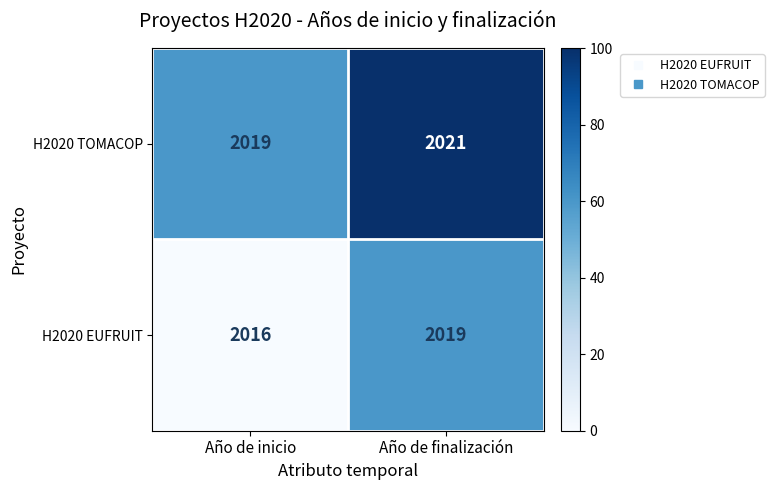

Which label corresponds to the largest value in the chart?

Año de finalización